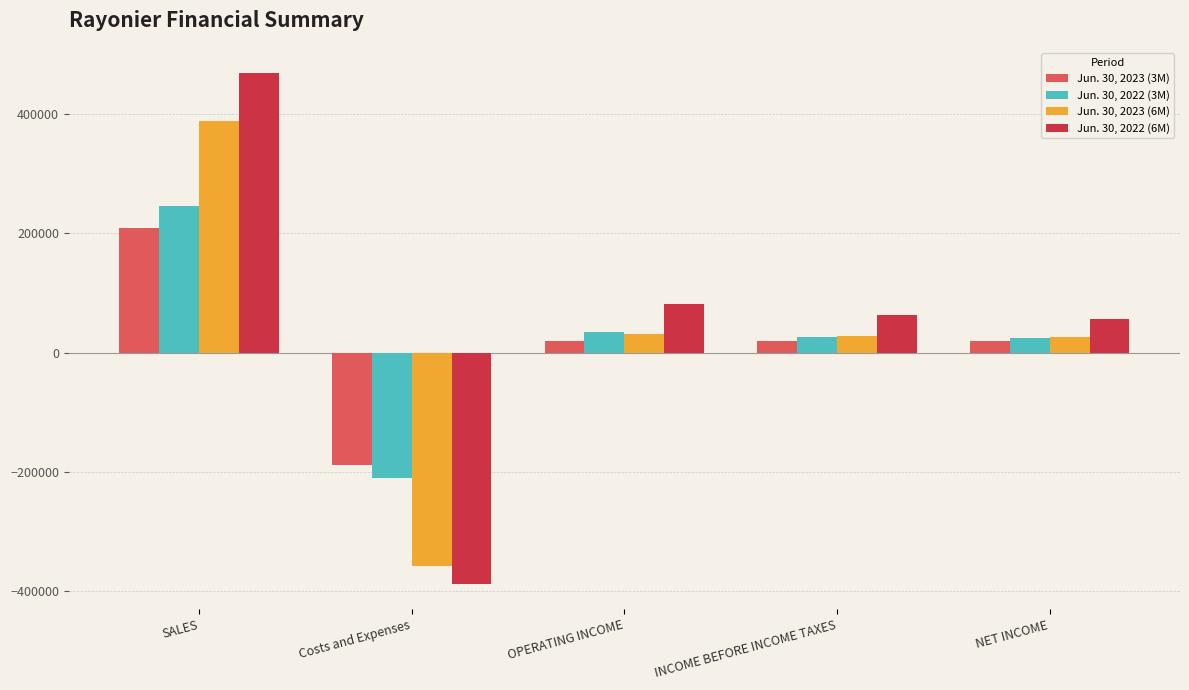

How many categories are shown in the chart?

5